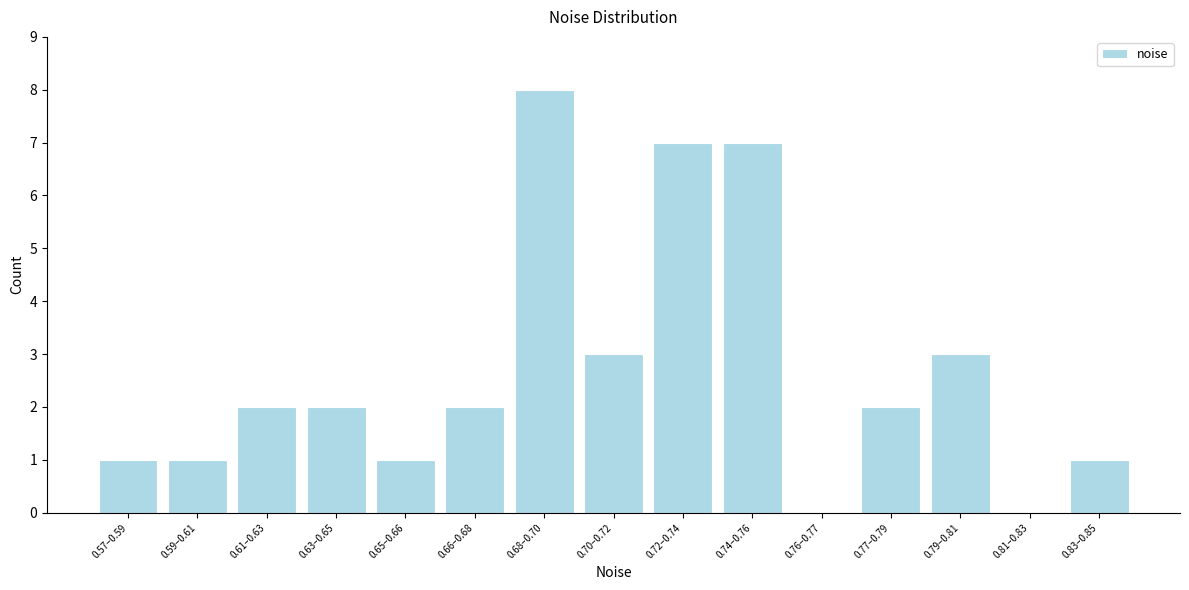

Reading left to right, what are all the values shown in this chart?

0.57–0.59=1	0.59–0.61=1	0.61–0.63=2	0.63–0.65=2	0.65–0.66=1	0.66–0.68=2	0.68–0.70=8	0.70–0.72=3	0.72–0.74=7	0.74–0.76=7	0.76–0.77=0	0.77–0.79=2	0.79–0.81=3	0.81–0.83=0	0.83–0.85=1